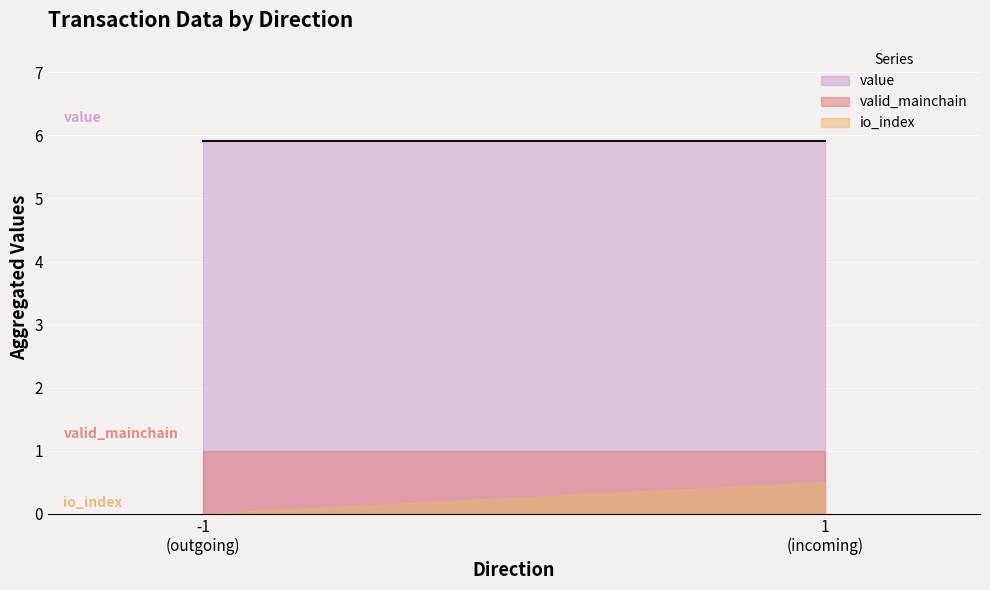

Reading right to left, list all the values displayed in this chart.

io_index: 1
(incoming)=0.5	-1
(outgoing)=0.0
valid_mainchain: 1
(incoming)=1.0	-1
(outgoing)=1.0
value: 1
(incoming)=5.9	-1
(outgoing)=5.9